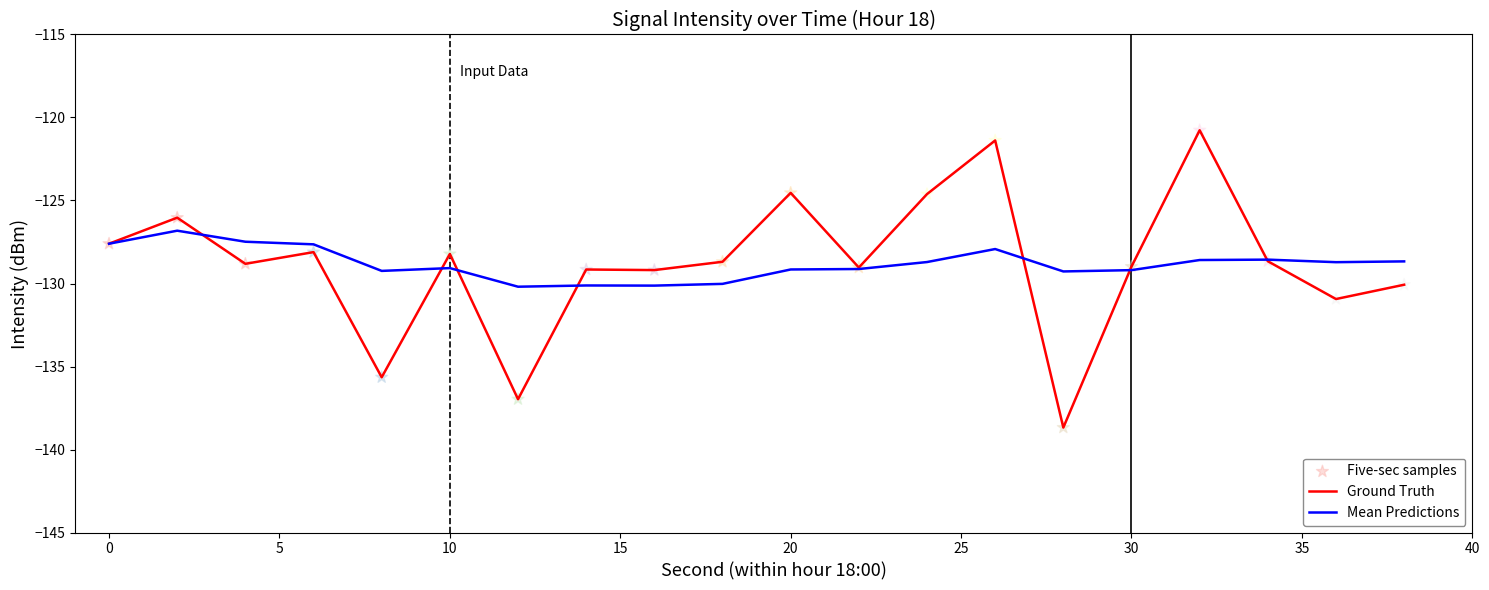

What is the greatest value displayed?

-120.8